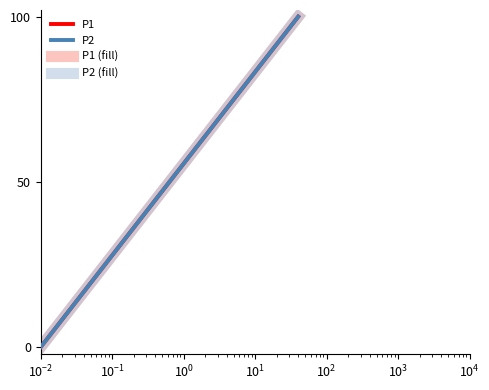

What is the difference between the second highest and minimum values in the P1 (fill) series?

97.4